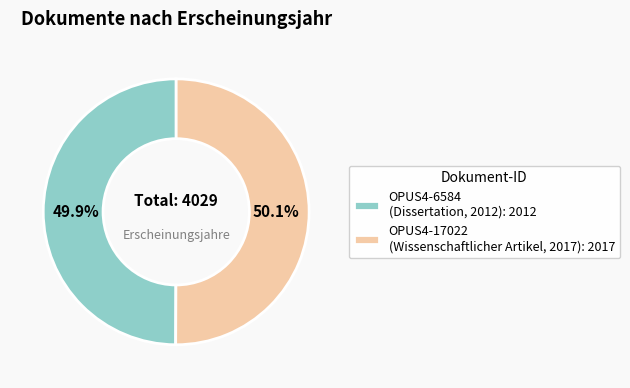

Count the number of slices in the pie.

2